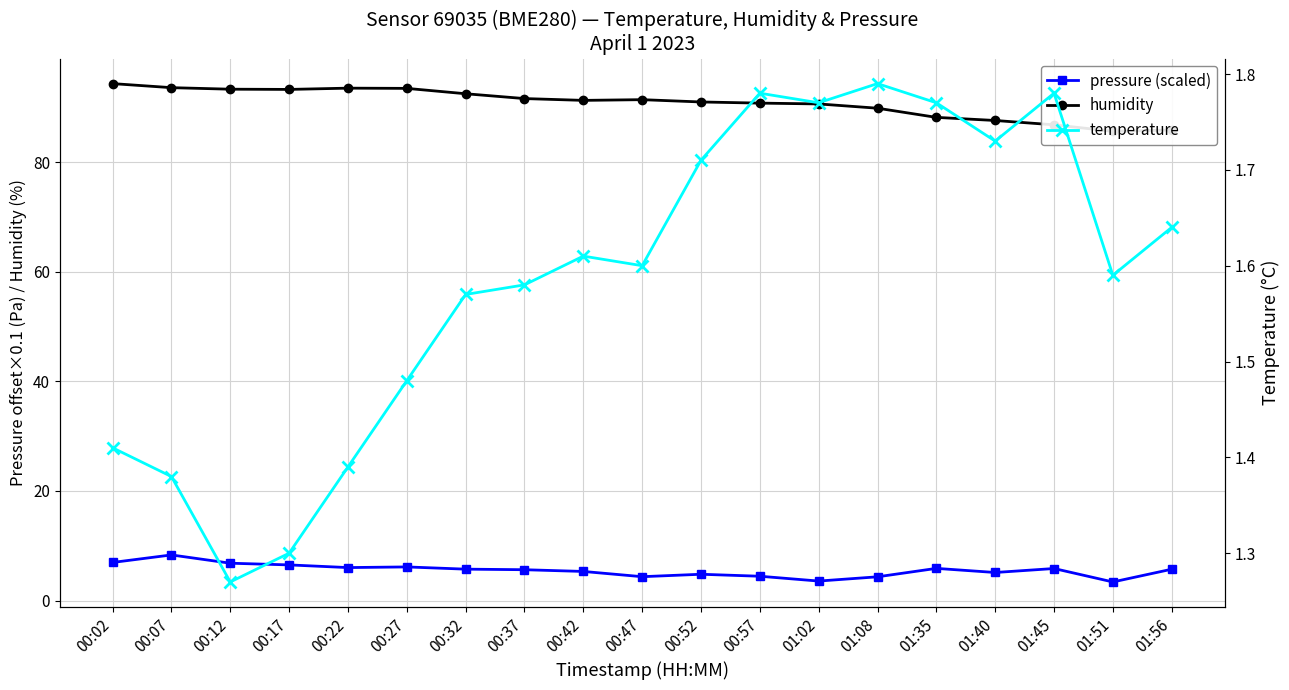

What position from the right is 01:08?

6